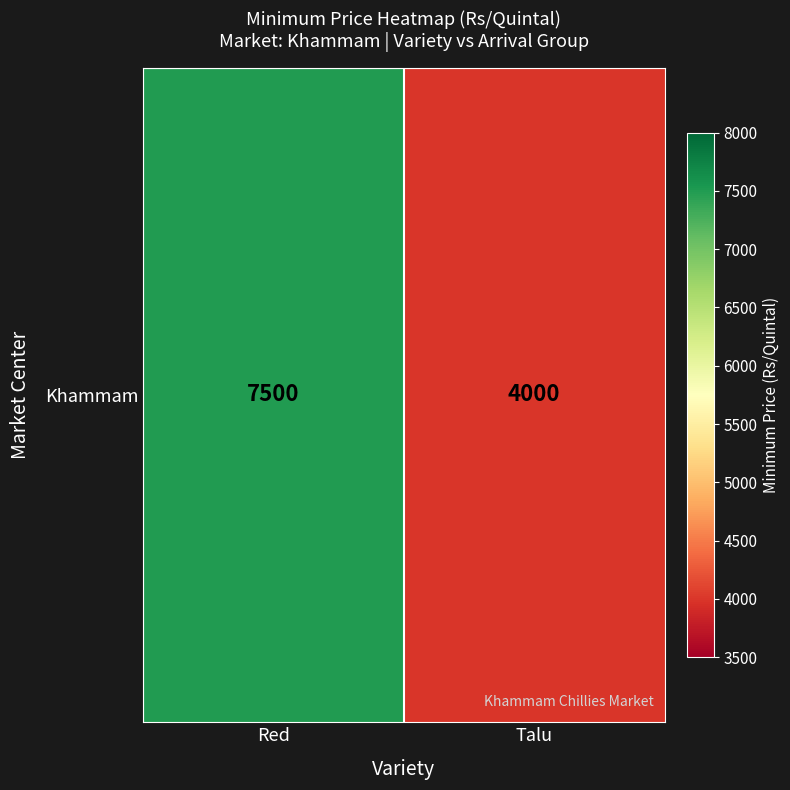

Reading right to left, extract all data points from this chart.

Talu=4000	Red=7500